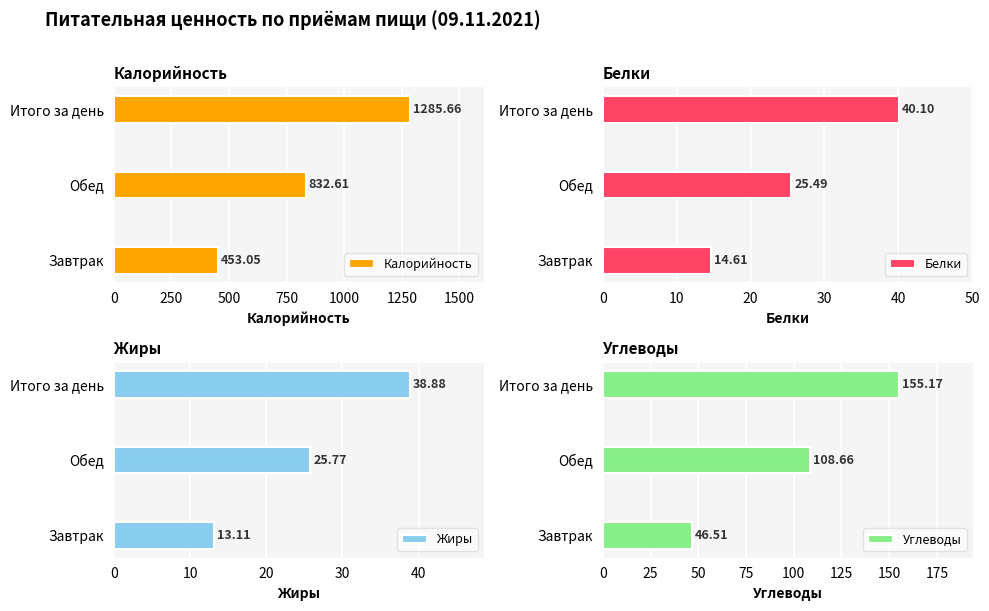

At which label does Калорийность reach its peak?

Итого за день